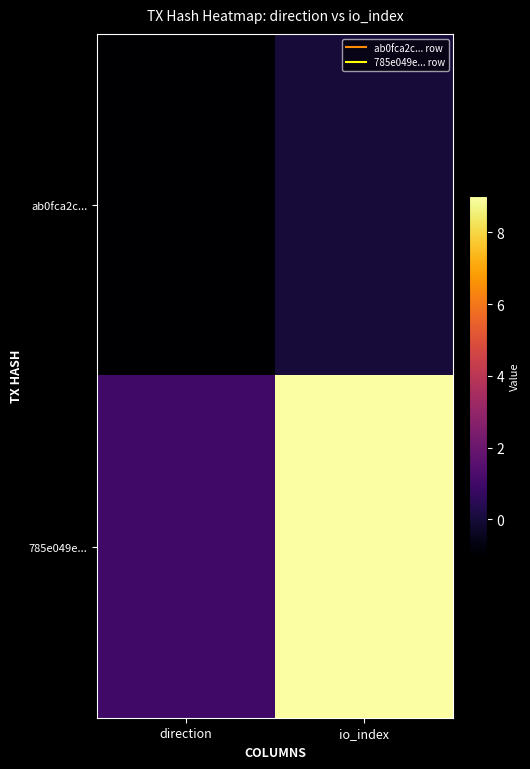

Which series has the widest spread of values?

785e049e...